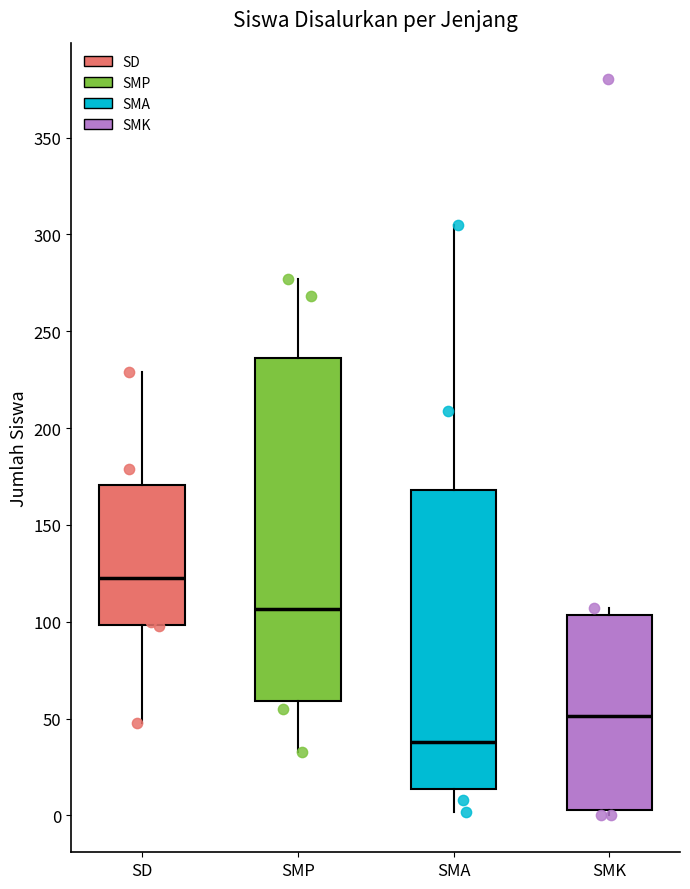

Reading left to right, read every box against the y-axis: the position of its median line, the range the box covers, and the ends of its whiskers. The values are not printed on the chart, so give them approximately, as read against the axis.

SD: median 125, box 100 to 170, whiskers 50 to 230
SMP: median 105, box 60 to 235, whiskers 35 to 275
SMA: median 40, box 15 to 170, whiskers 0 to 305
SMK: median 50, box 5 to 105, whiskers 0 to 105 (just above the box's upper edge)